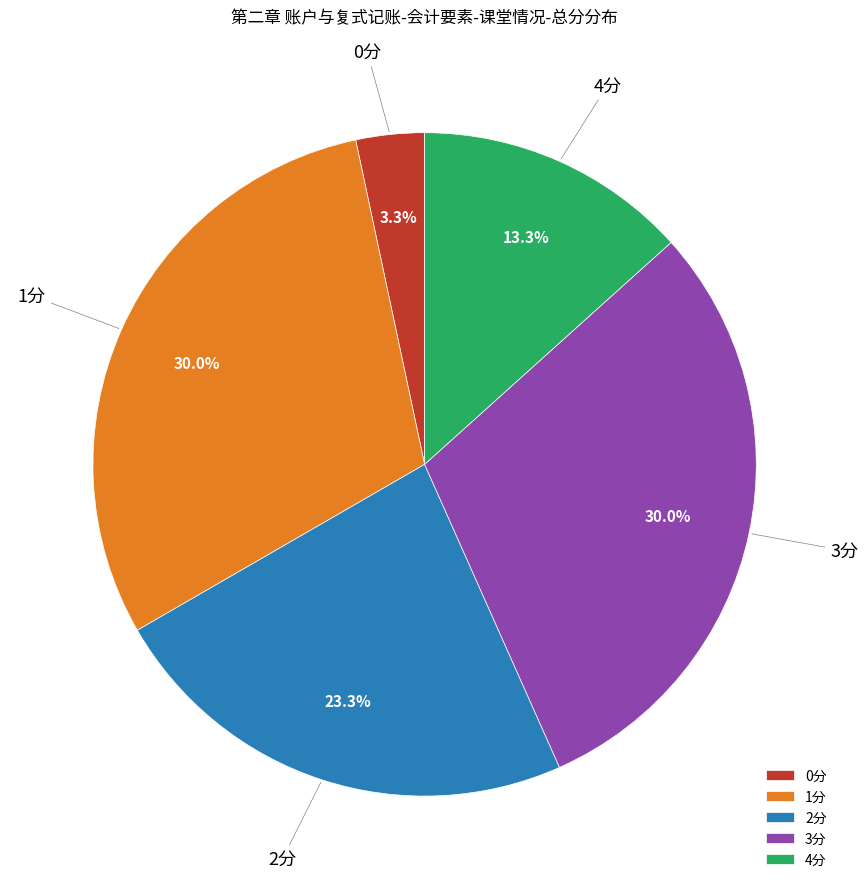

Which has a higher value, 2分 or 4分?

2分